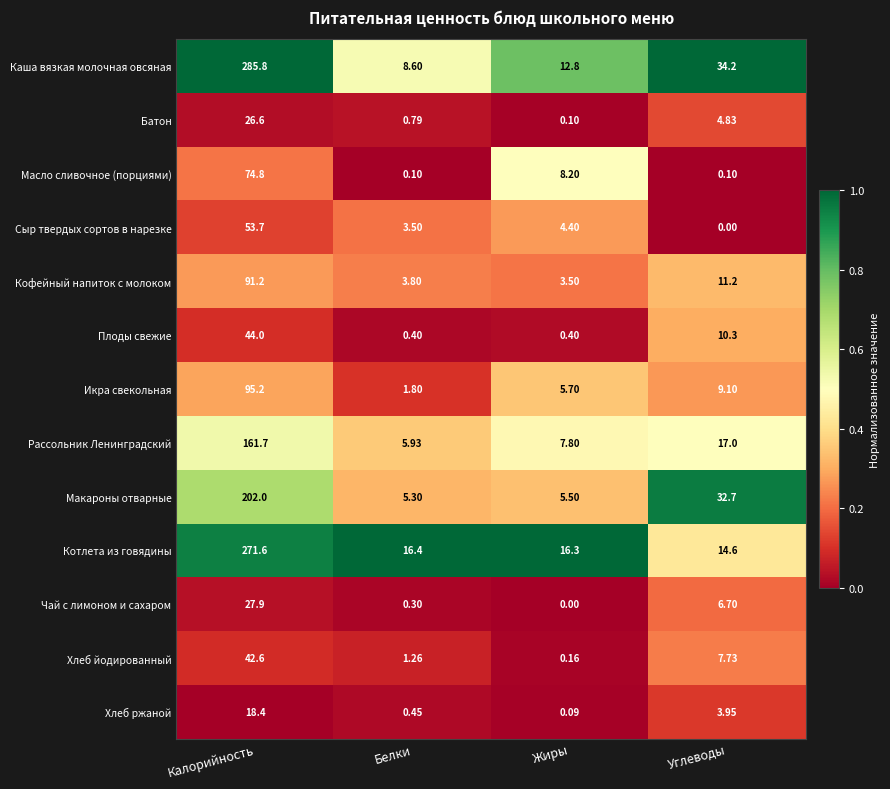

At which label is Хлеб ржаной closest to 9?

Углеводы